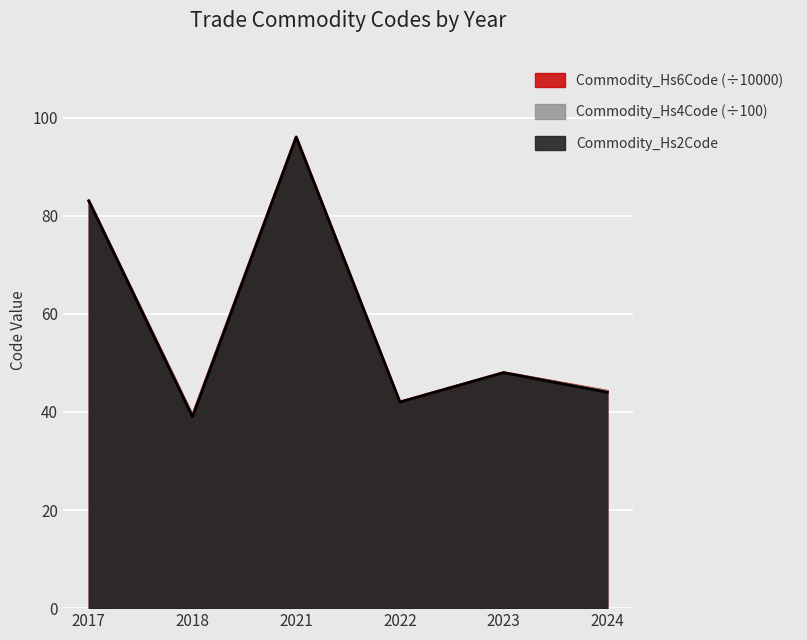

What is the value of the Commodity_Hs2Code point at the 1st from the left?

83.0